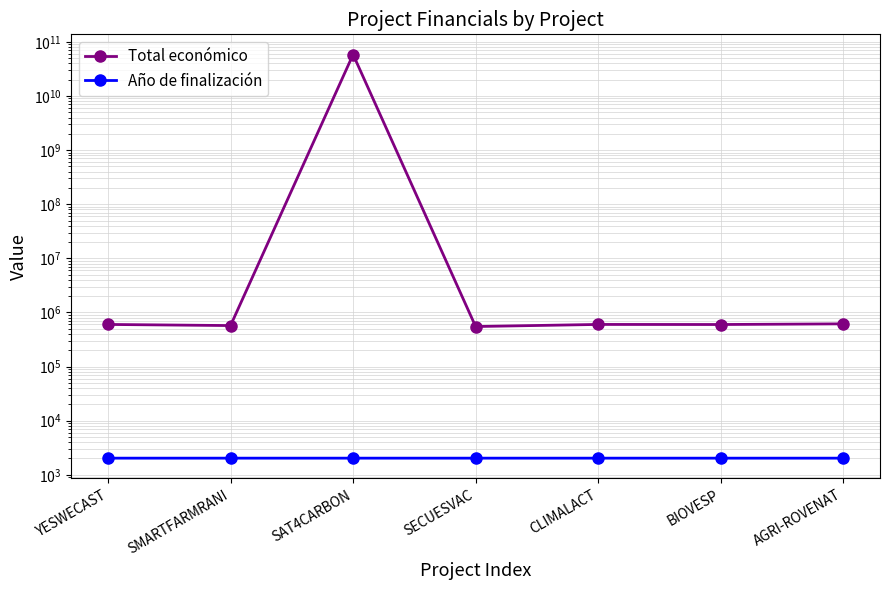

What is the label of the 2nd point from the left?

SMARTFARMRANI